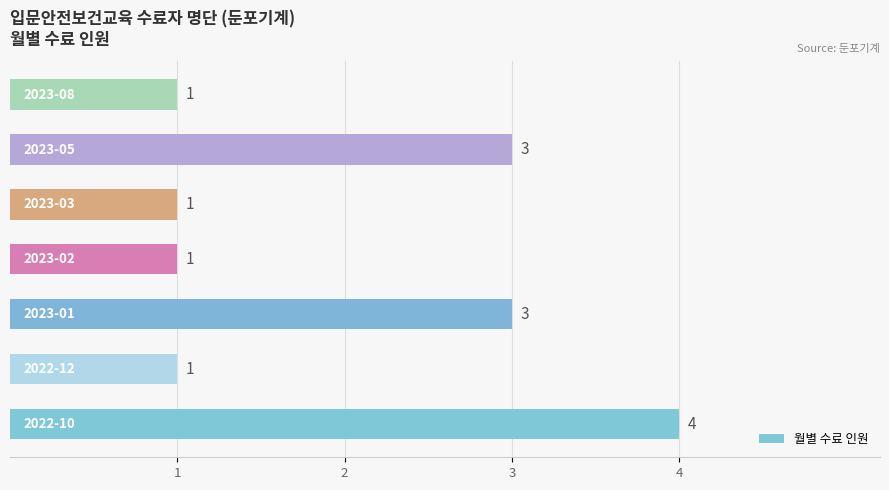

What is the maximum value shown in the chart?

4